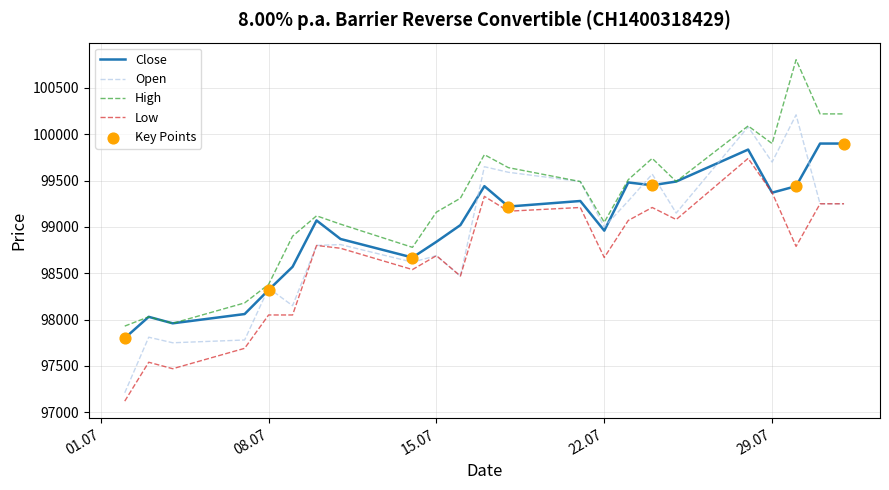

True or false: High and Low cross at least once.

False